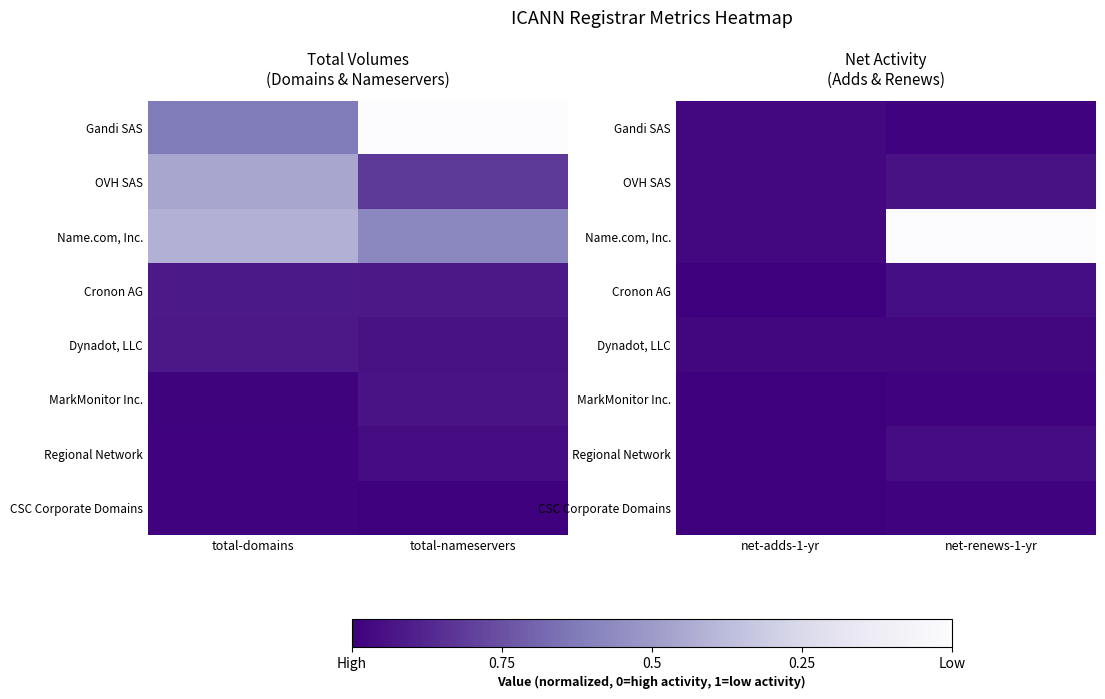

At which category is the sum across all series the highest?

net-renews-1-yr